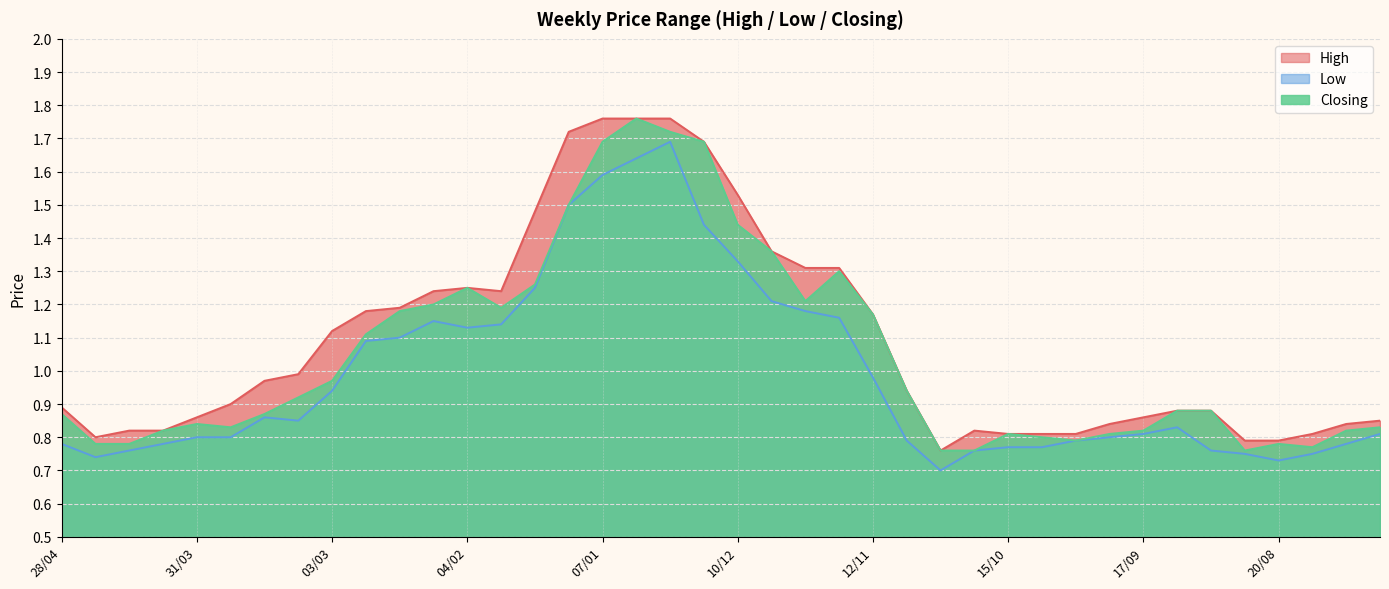

What is the label of the 29th point from the left?

15/10